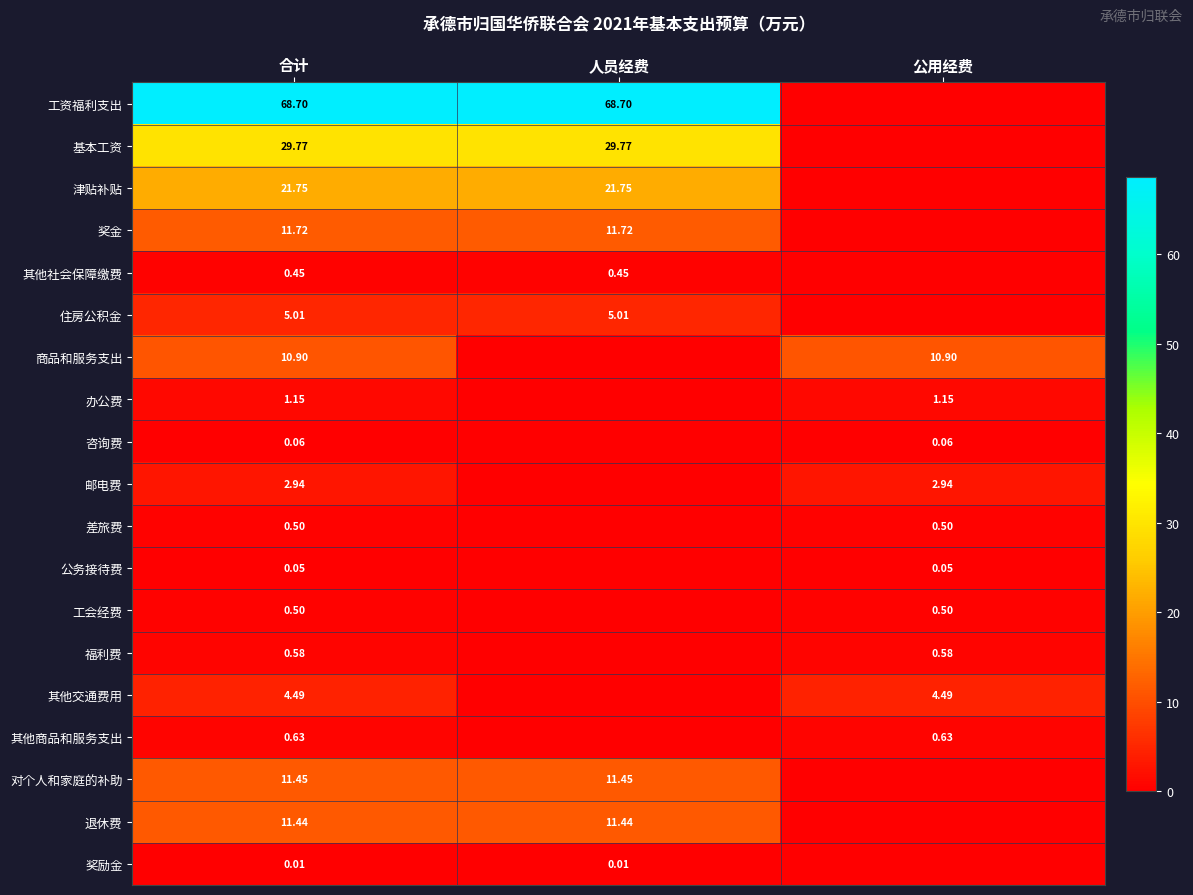

How many data points in 津贴补贴 are less than 21?

1